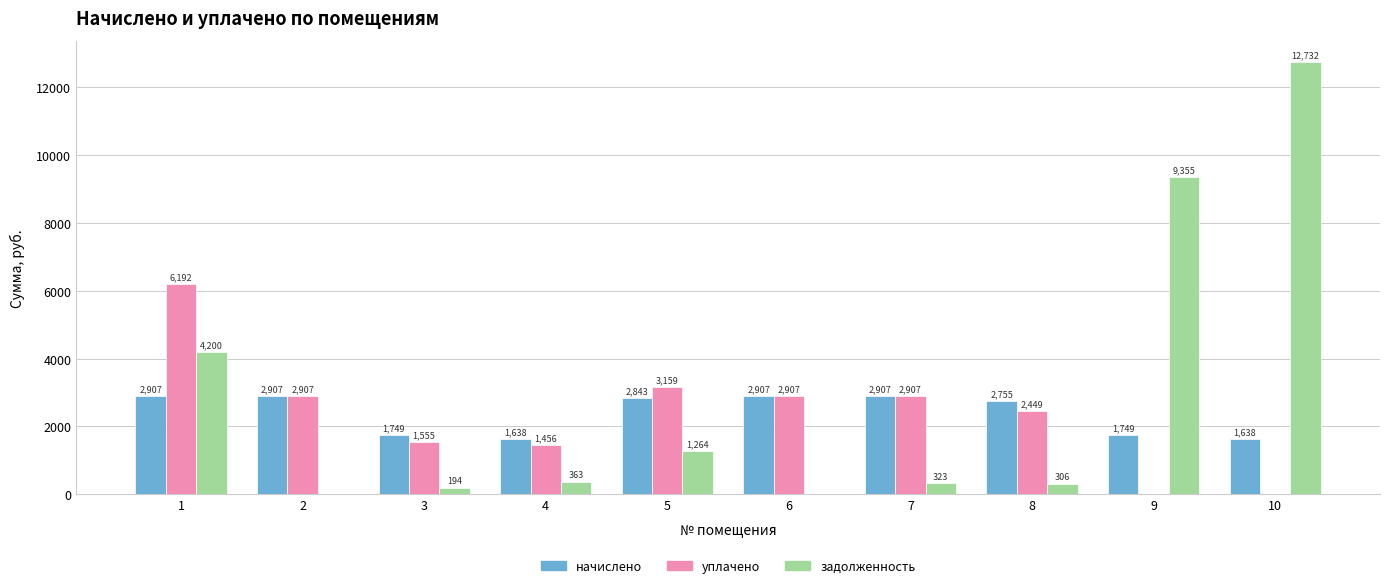

Which series has the largest total across all categories?

задолженность